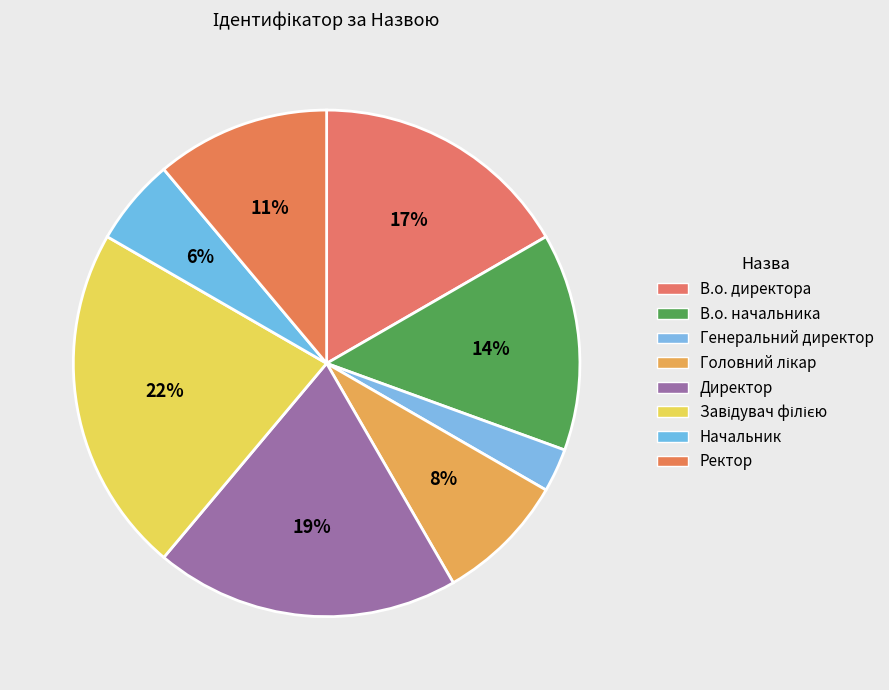

Is it true that Начальник is 6% of the pie?

True